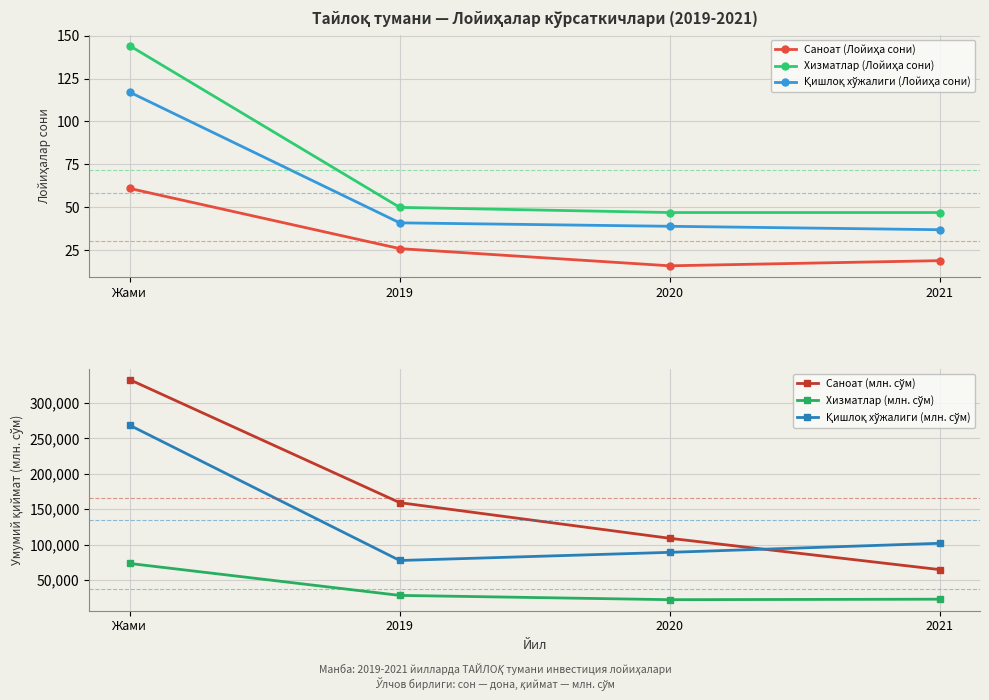

What is the sum of the Саноат (Лойиҳа сони) values at 2019 and Жами?

87